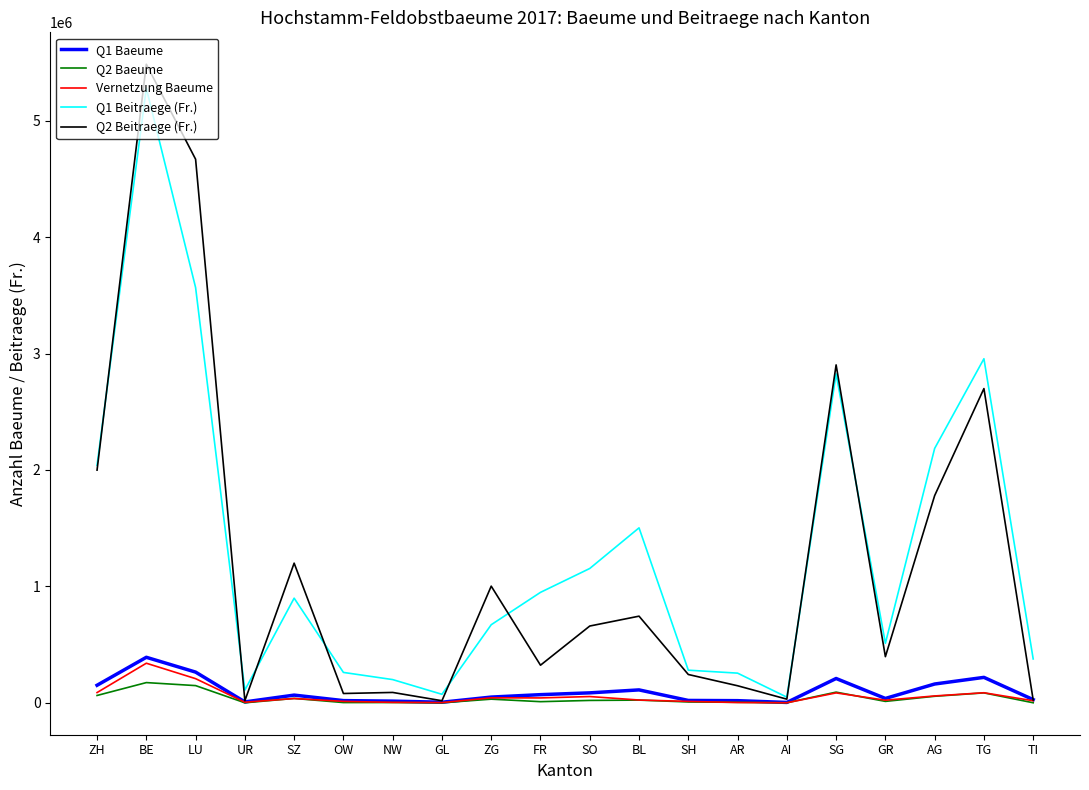

What are all the series names shown in the legend?

Q1 Baeume, Q2 Baeume, Vernetzung Baeume, Q1 Beitraege (Fr.), Q2 Beitraege (Fr.)